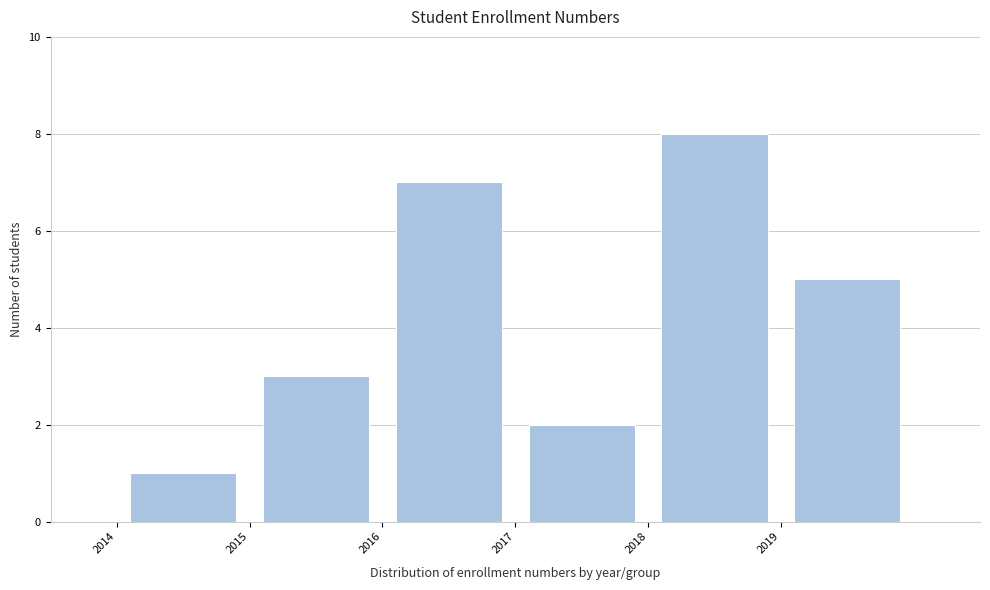

Reading left to right, list every bar in this chart as the range it spans on the x-axis followed by its height. The values are not printed on the chart, so give them approximately, as read against the axis.

2014 to 2015: 1
2015 to 2016: 3
2016 to 2017: 7
2017 to 2018: 2
2018 to 2019: 8
2019 to 2020: 5